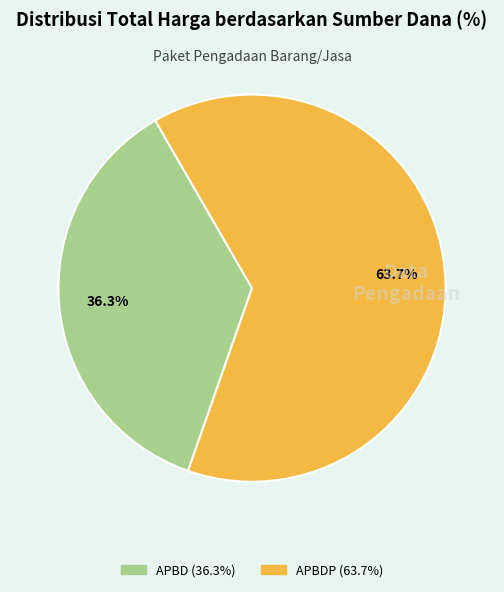

Is there a majority slice in this chart?

Yes